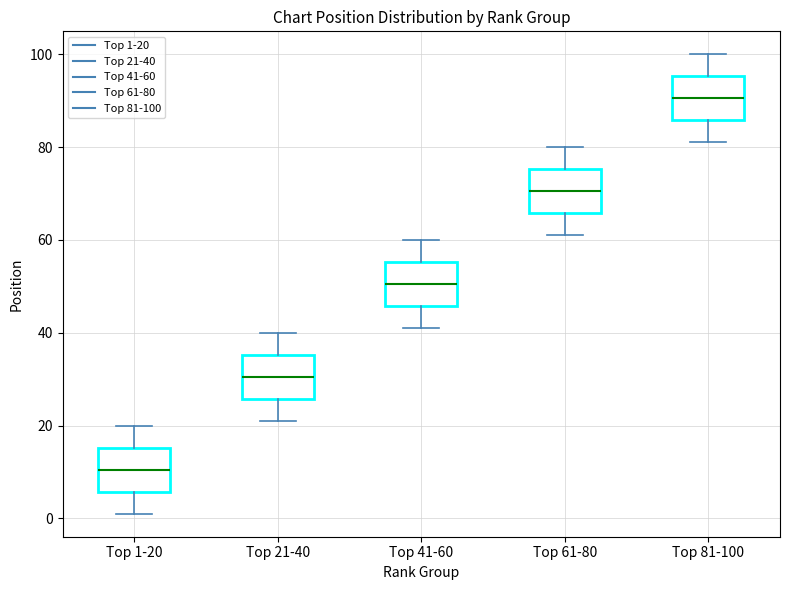

Where does the upper whisker of the box for Top 41-60 end on the y-axis? The values are not printed on the chart, so give them approximately, as read against the axis.

60